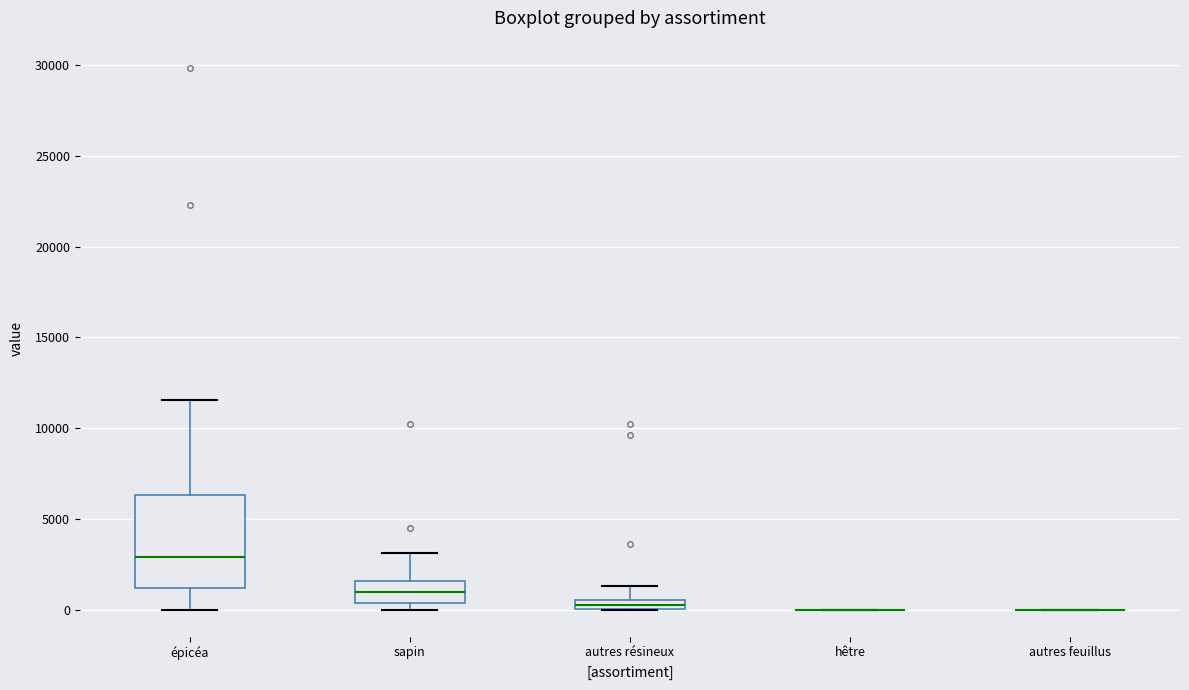

Which box is the tallest, from its lower edge to its upper edge?

épicéa